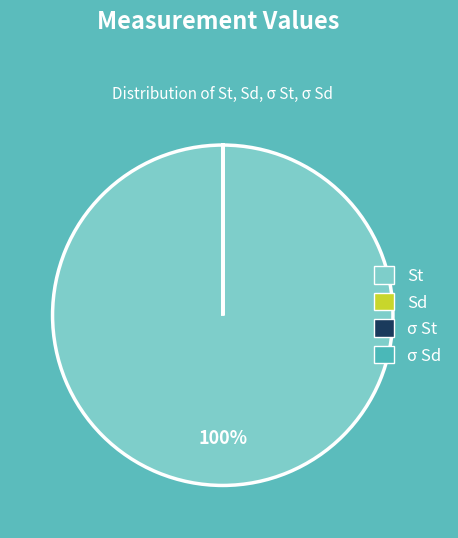

Which slice is the largest?

St